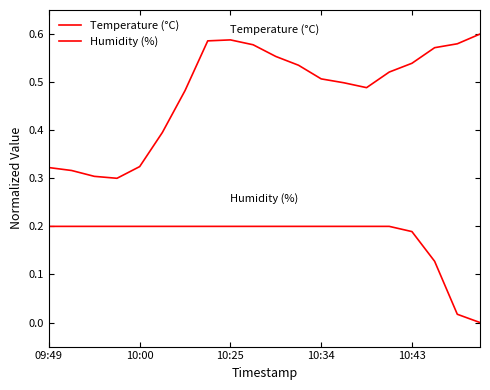

Reading left to right, what are all the values shown in this chart?

Temperature (°C): 0.3	0.3	0.3	0.3	0.3	0.4	0.5	0.6	0.6	0.6	0.6	0.5	0.5	0.5	0.5	0.5	0.5	0.6	0.6	0.6
Humidity (%): 0.2	0.2	0.2	0.2	0.2	0.2	0.2	0.2	0.2	0.2	0.2	0.2	0.2	0.2	0.2	0.2	0.2	0.1	0.0	0.0